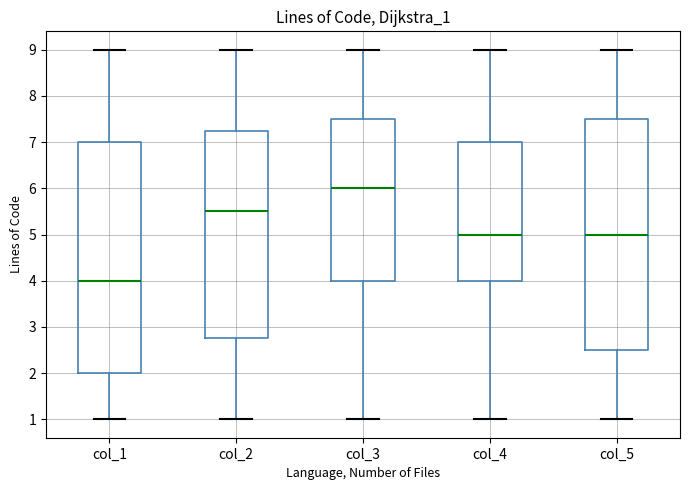

Which box's median line is the highest?

col_3